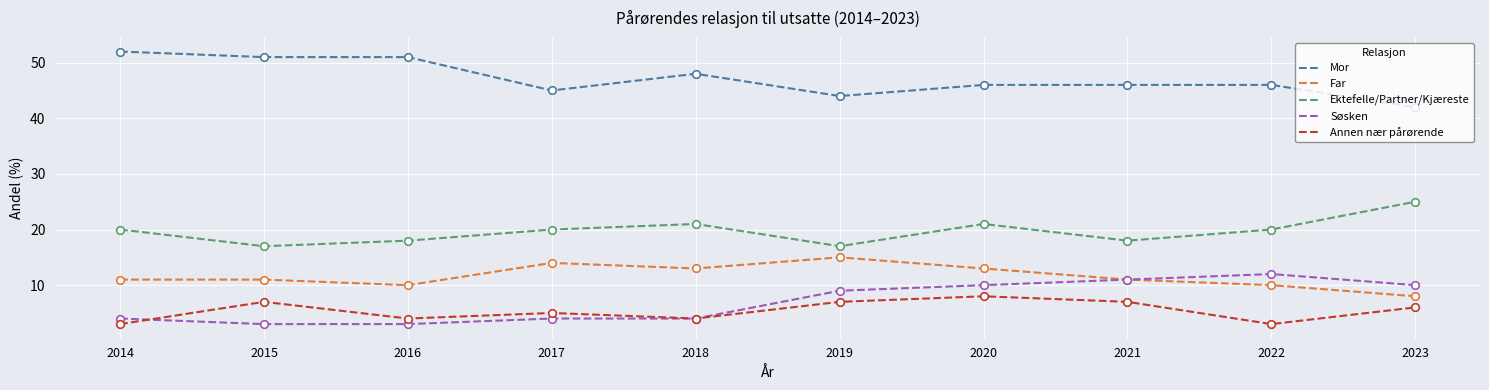

What are all the series names shown in the legend?

Mor, Far, Ektefelle/Partner/Kjæreste, Søsken, Annen nær pårørende